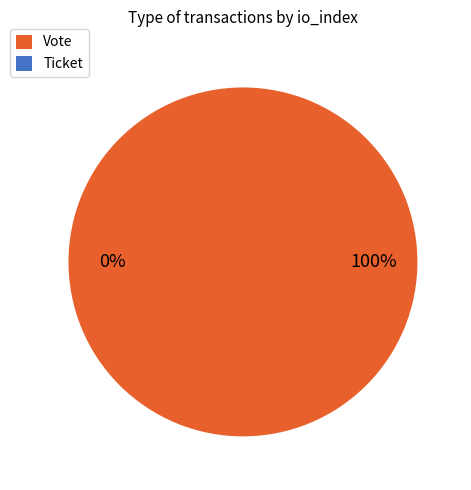

To the nearest percent, what is the combined percentage of Vote and Ticket?

100%